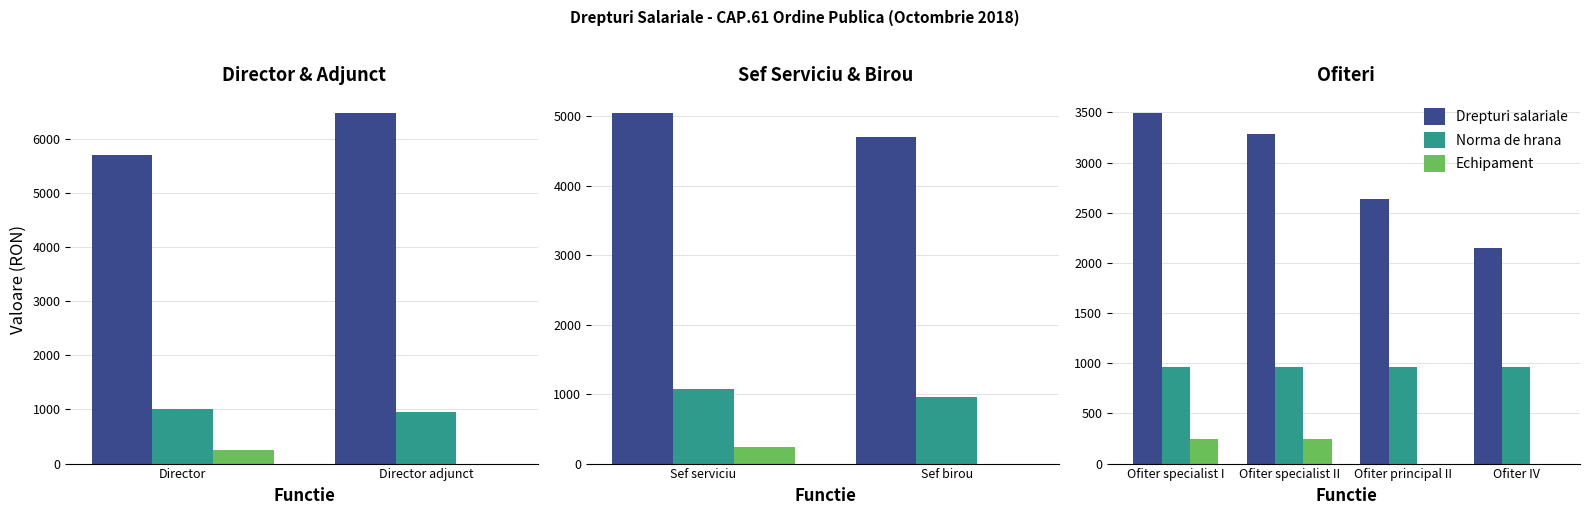

List the series in order of their peak value, highest first.

Drepturi salariale, Norma de hrana, Echipament